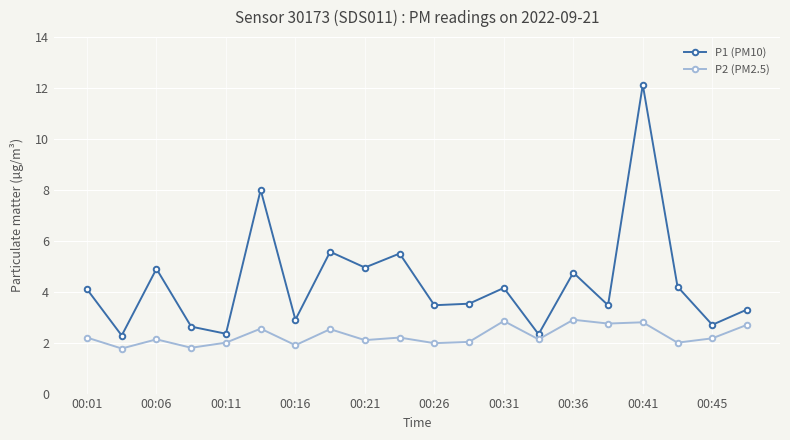

List the series in order of their peak value, lowest first.

P2 (PM2.5), P1 (PM10)